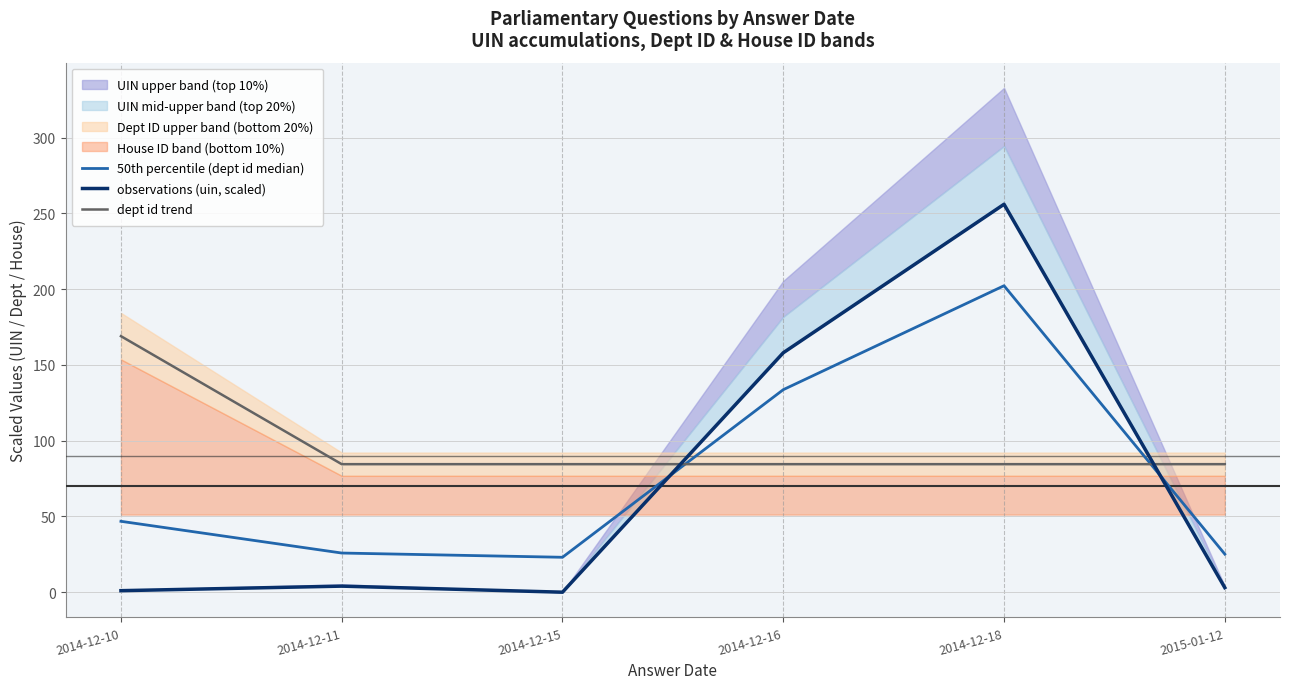

What is the value of the 50th percentile (dept id median) point at the 5th from the left?

202.2